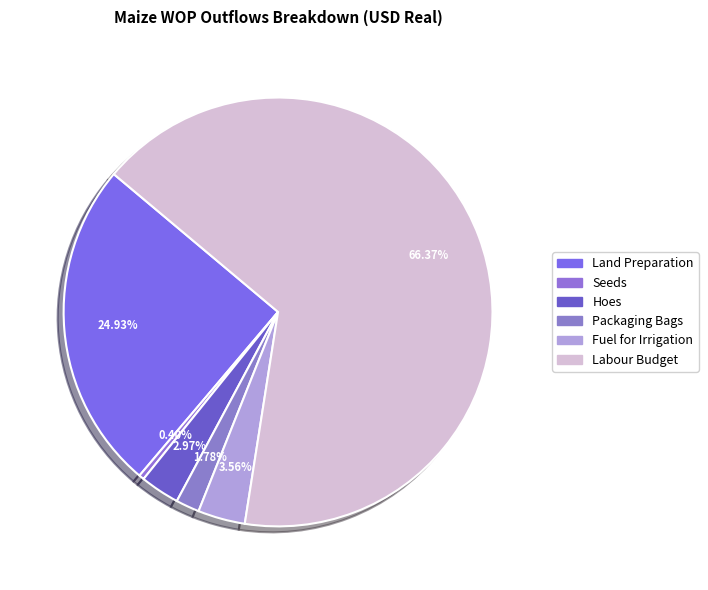

How many segments does this pie chart have?

6